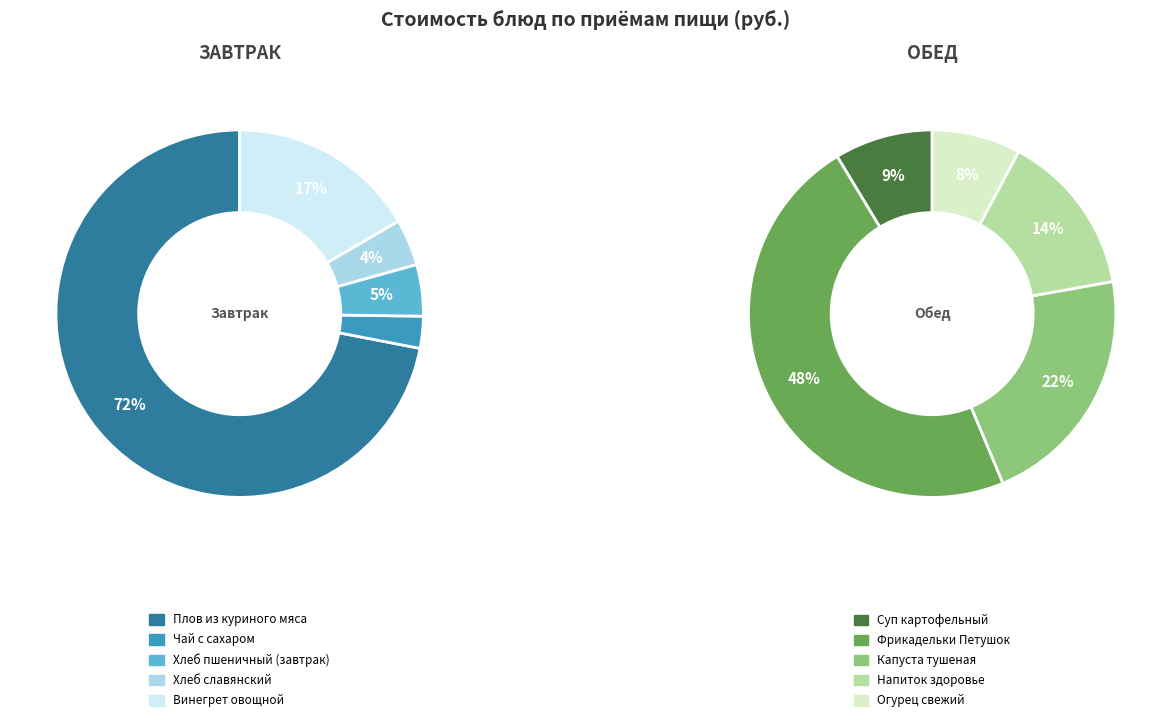

What is the smallest slice in the pie chart?

Чай с сахаром